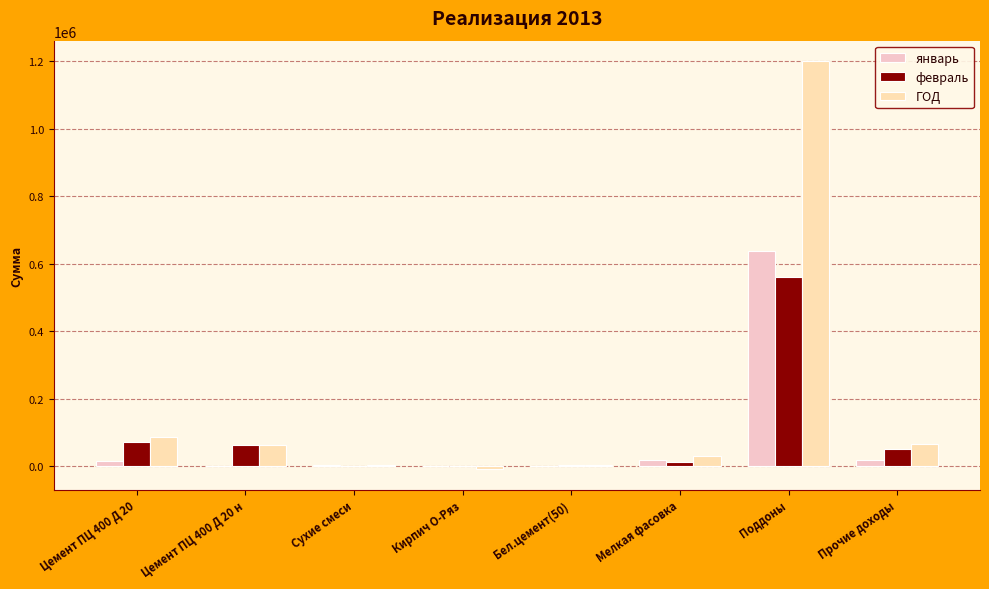

How many categories are shown in the chart?

8